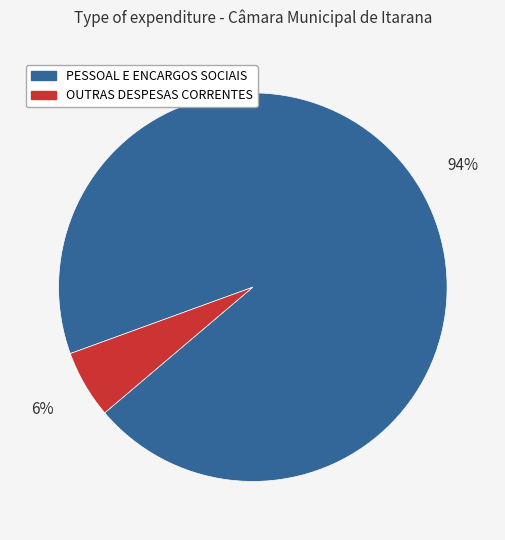

How many slices are in this pie chart?

2